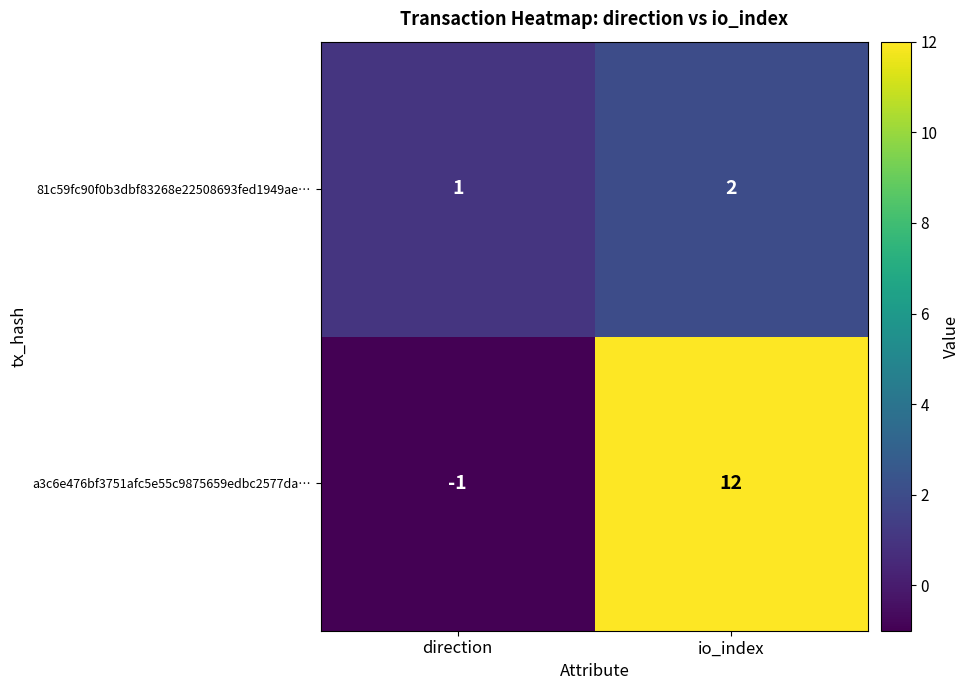

The value of a3c6e476bf3751afc5e55c9875659edbc2577da… at direction is -1. True or false?

True